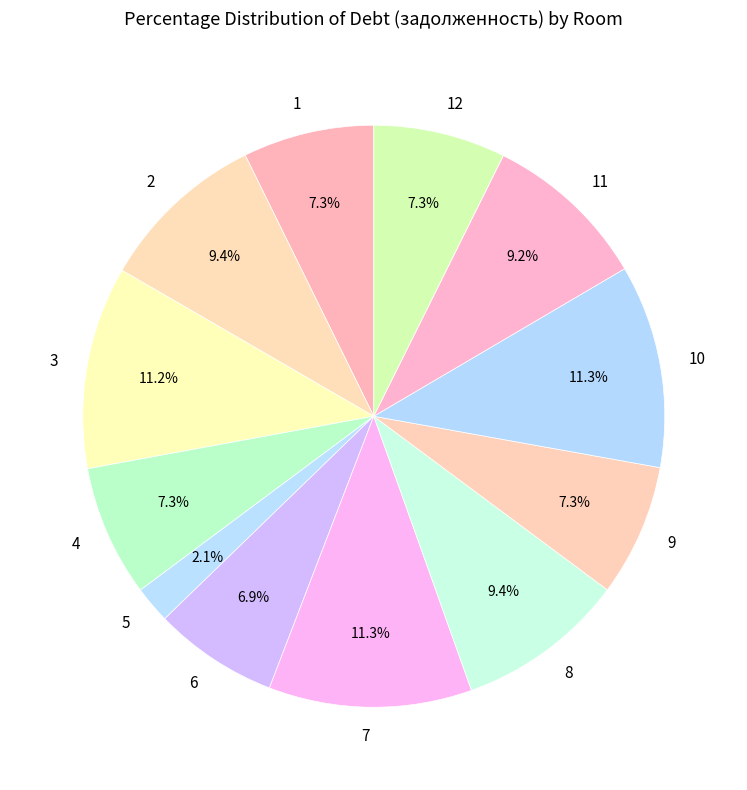

Combined, do 7 and 8 account for over 50%?

No